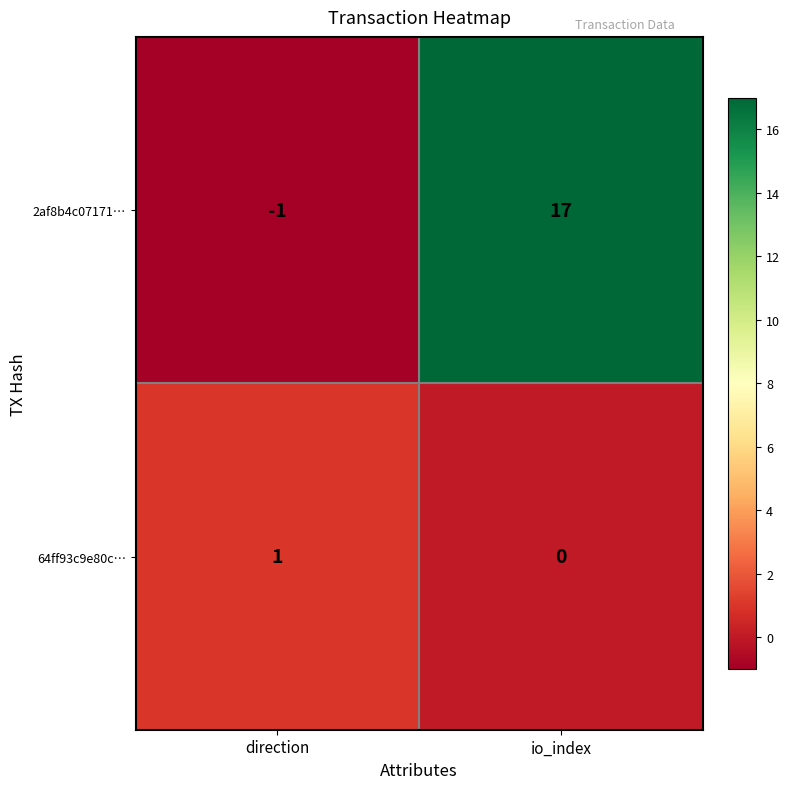

True or false: 2af8b4c07171… has a value of 27 at io_index.

False